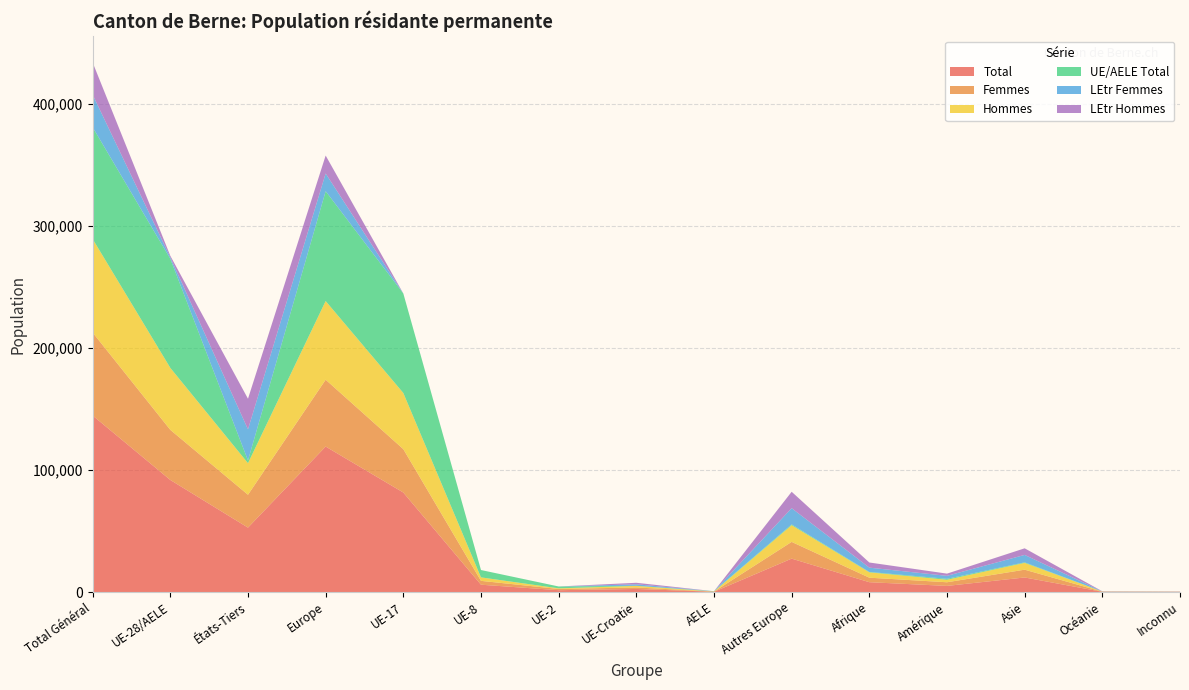

Reading left to right, what are all the values shown in this chart?

Total: 144693	91873	52820	119272	81580	6016	1521	2532	224	27399	8075	5035	11951	203	157
Femmes: 68027	41084	26943	54797	35568	3165	996	1245	110	13713	3696	2992	6386	85	71
Hommes: 76666	50789	25877	64475	46012	2851	525	1287	114	13686	4379	2043	5565	118	86
UE/AELE Total: 91646	89392	2254	90053	81574	6010	1517	67	224	661	327	780	460	23	3
LEtr Femmes: 26672	1214	25458	14502	3	4	2	1205	0	13288	3520	2438	6069	74	69
LEtr Hommes: 26375	1267	25108	14717	3	2	2	1260	0	13450	4228	1817	5422	106	85